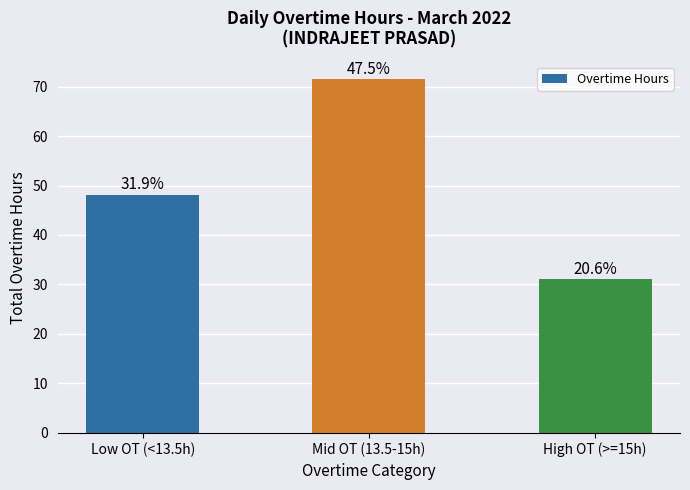

Does the chart contain any negative values?

No